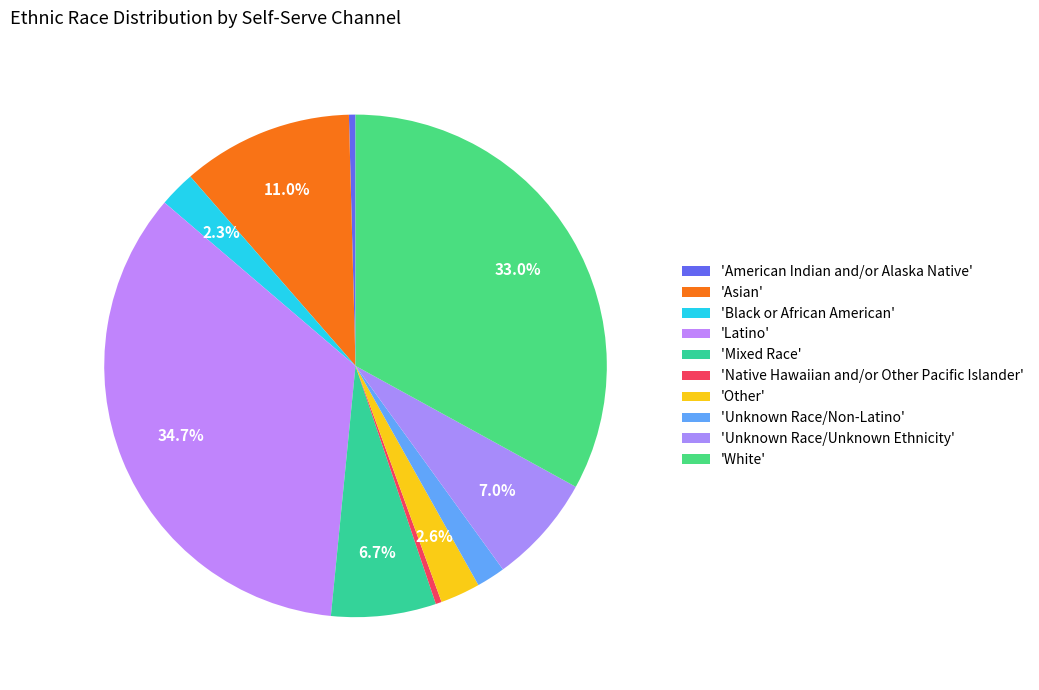

Is there any slice that represents more than half of the pie?

No